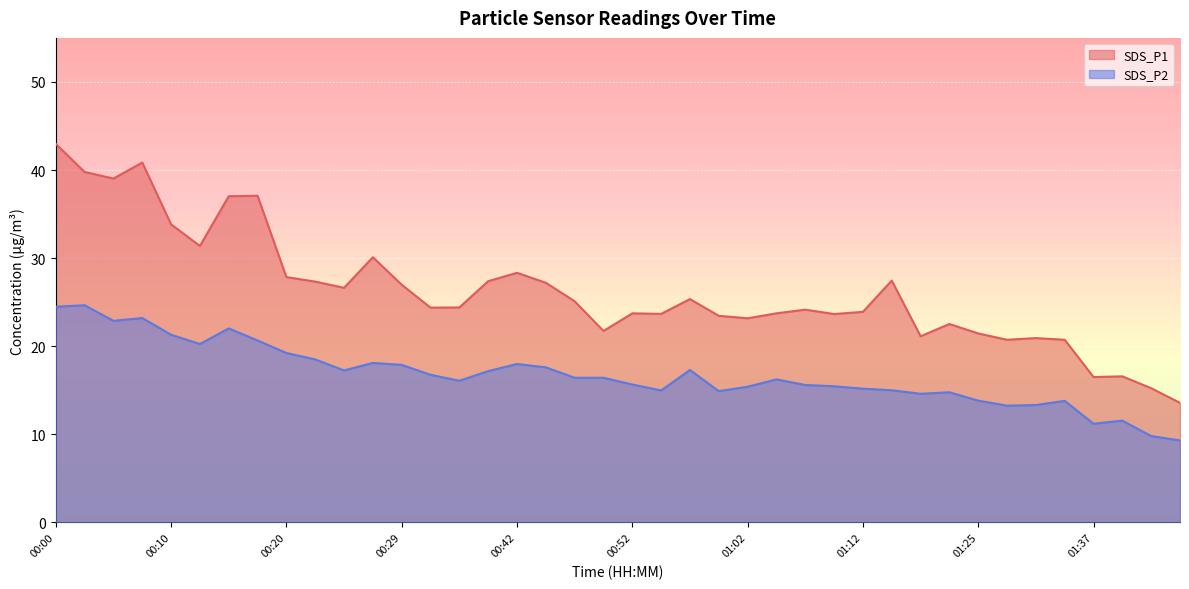

The value of SDS_P2 at 01:43 is 11.6. True or false?

True